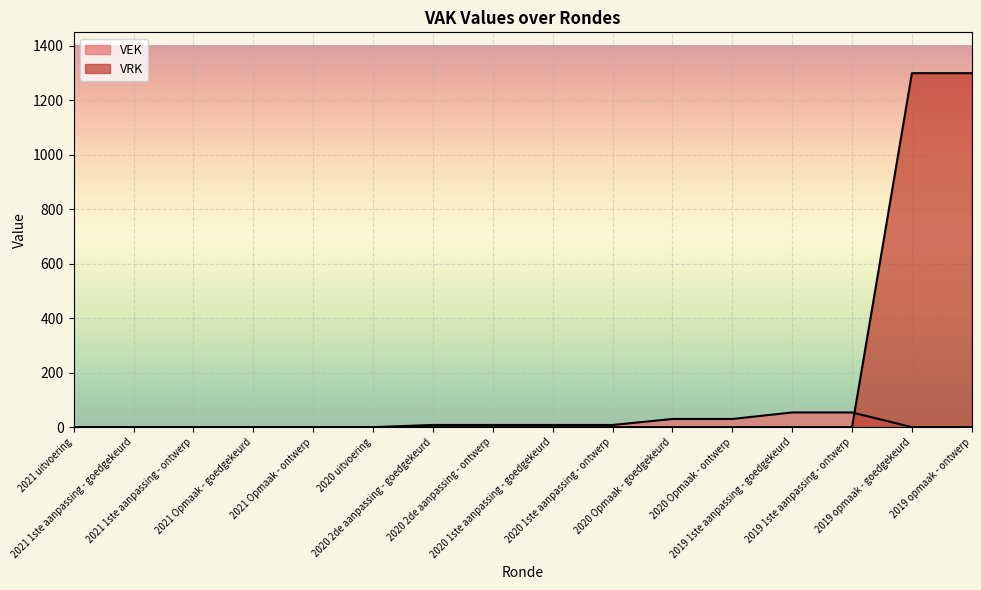

True or false: VEK and VRK cross at least once.

True